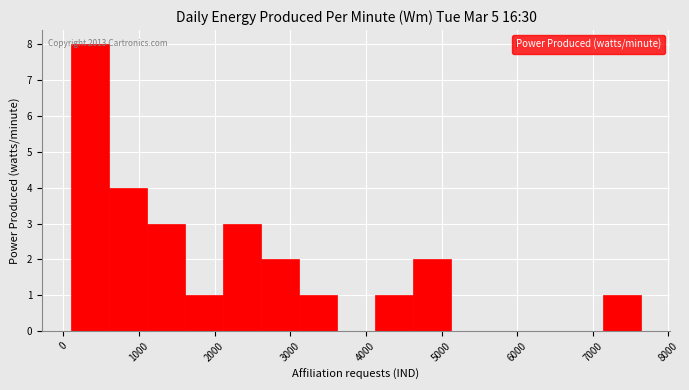

Which range on the x-axis has the tallest bar?

100 to 600